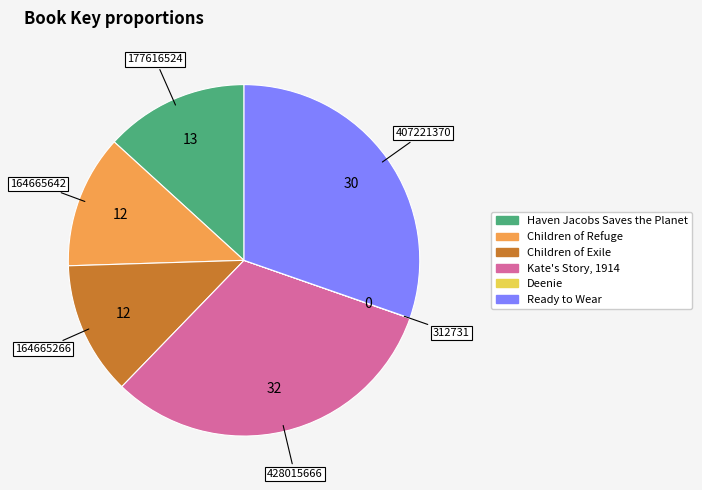

Combined, do Ready to Wear and Haven Jacobs Saves the Planet account for over 50%?

No